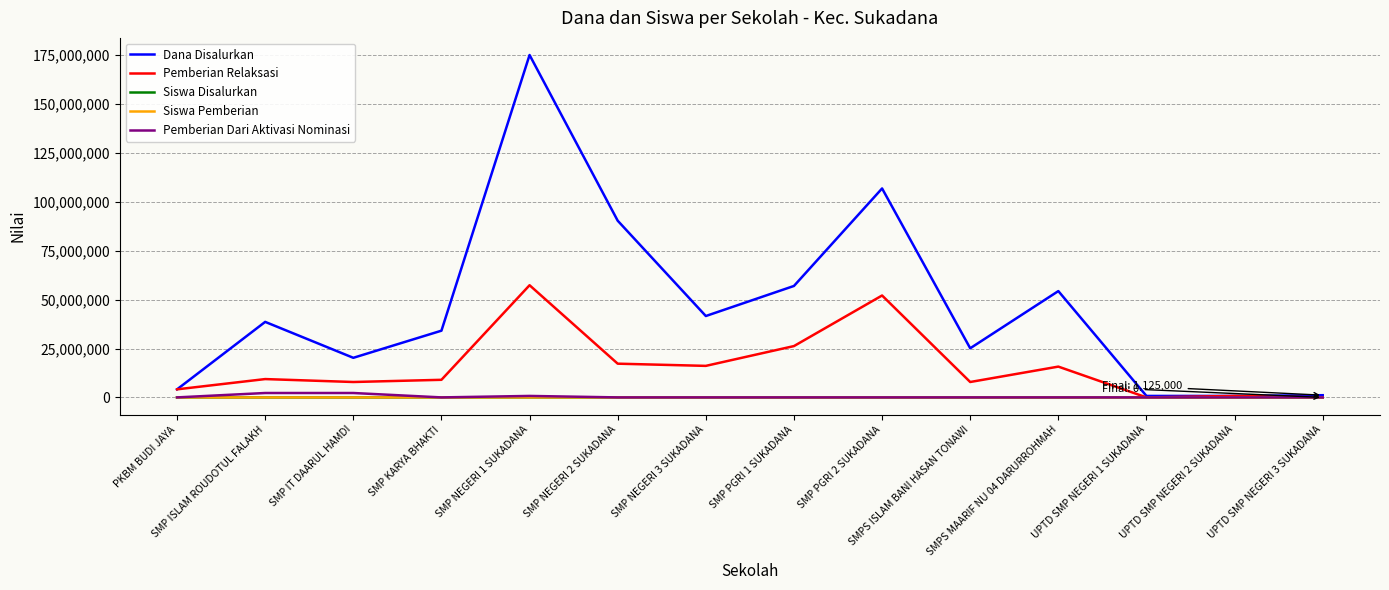

What are all the series names shown in the legend?

Dana Disalurkan, Pemberian Relaksasi, Siswa Disalurkan, Siswa Pemberian, Pemberian Dari Aktivasi Nominasi